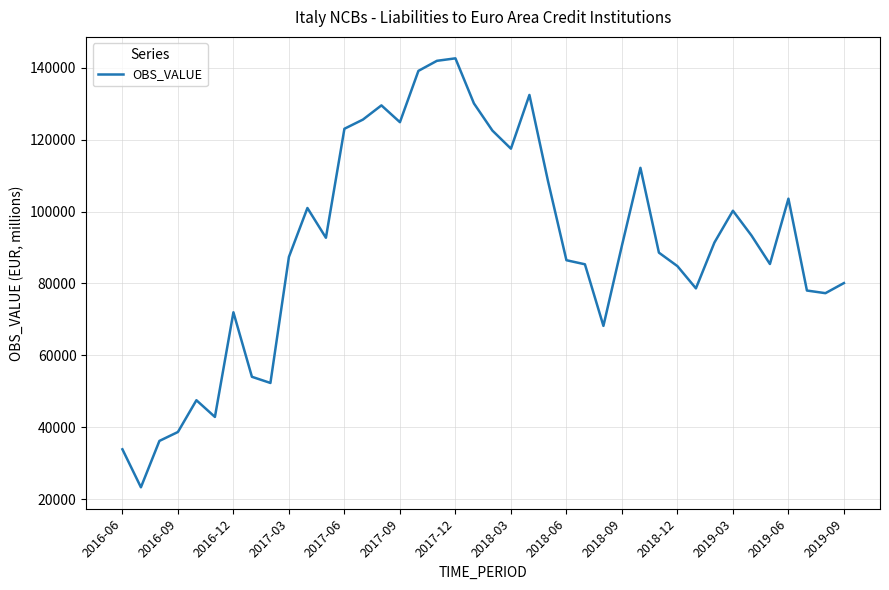

What is the sum of all values?

3623455.8